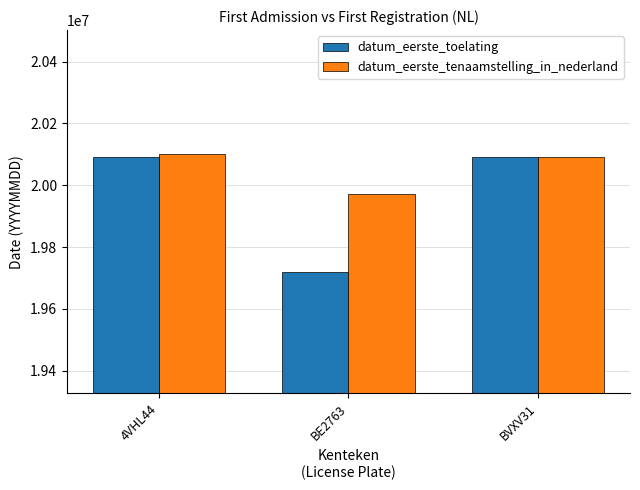

At how many categories does at least one series exceed 19802489?

3